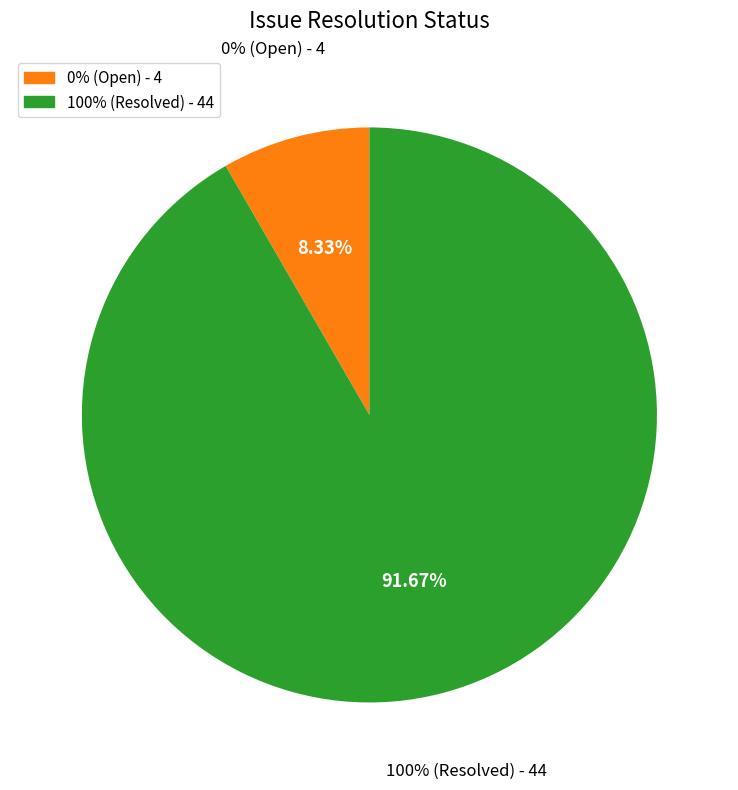

The 2797 slice represents 16% of the pie. True or false?

False